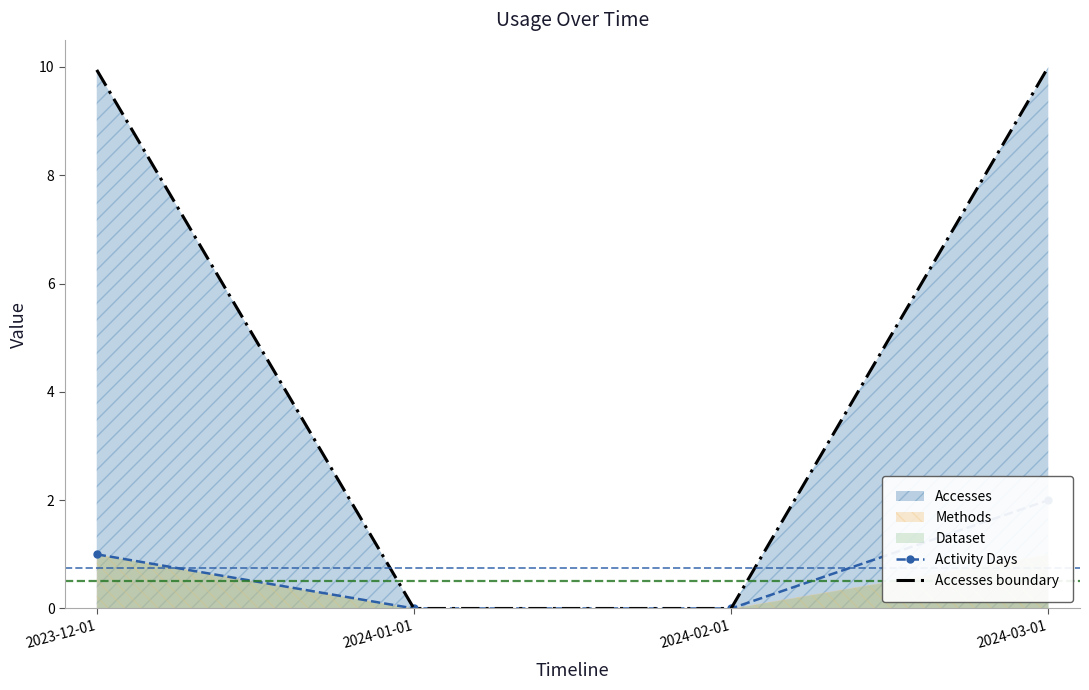

The value of Accesses boundary at 2024-03-01 is 10.0. True or false?

True